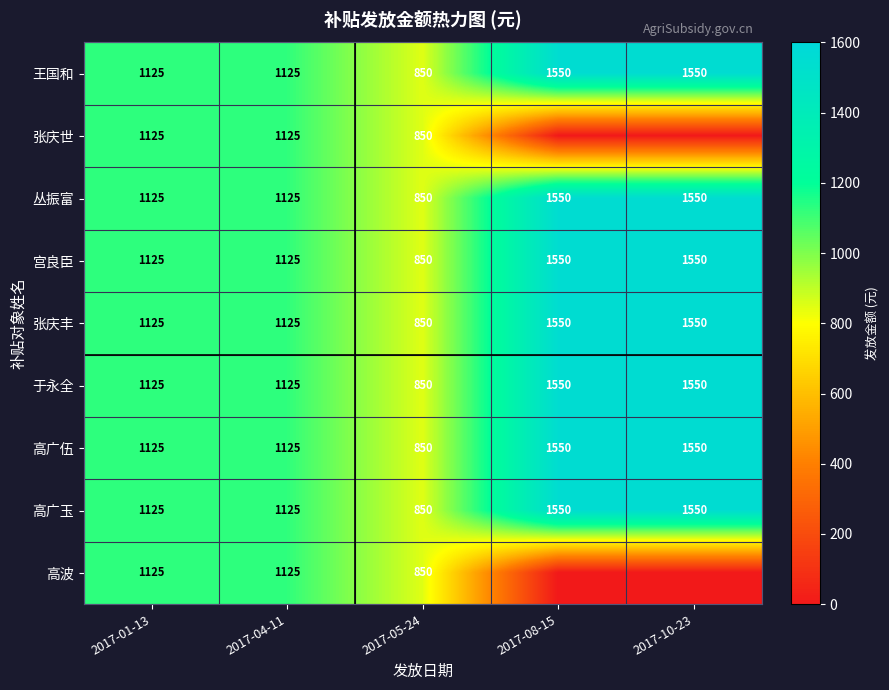

True or false: 宫良臣 has a value of 470 at 2017-10-23.

False